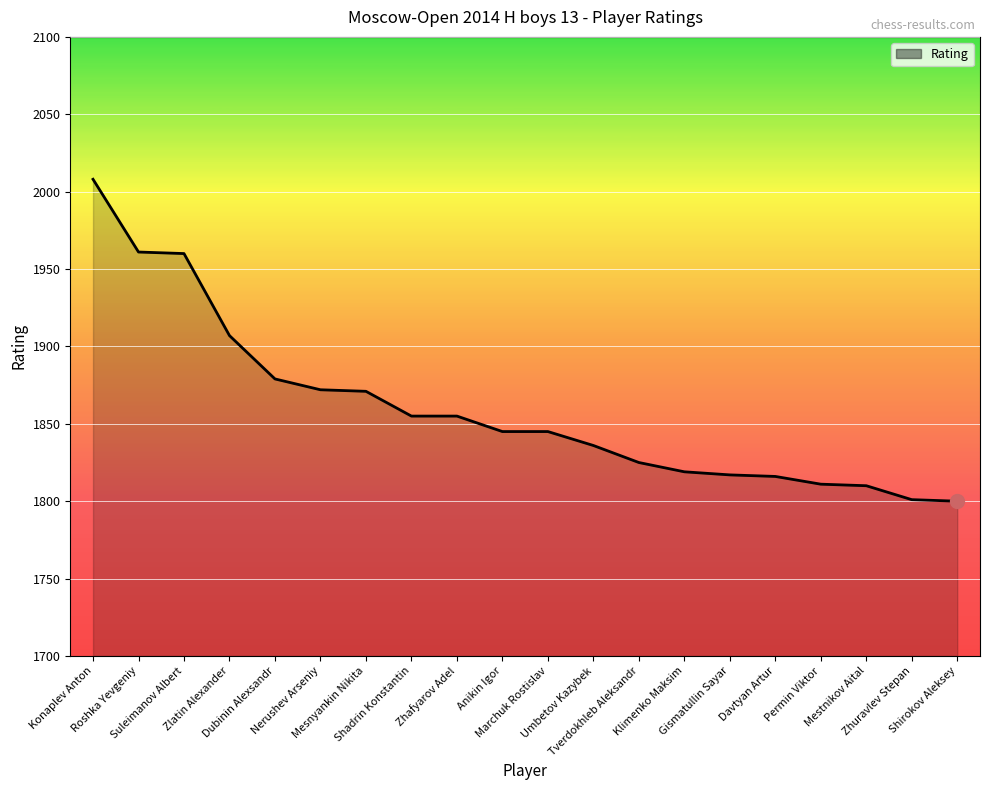

What is the smallest value displayed?

1800